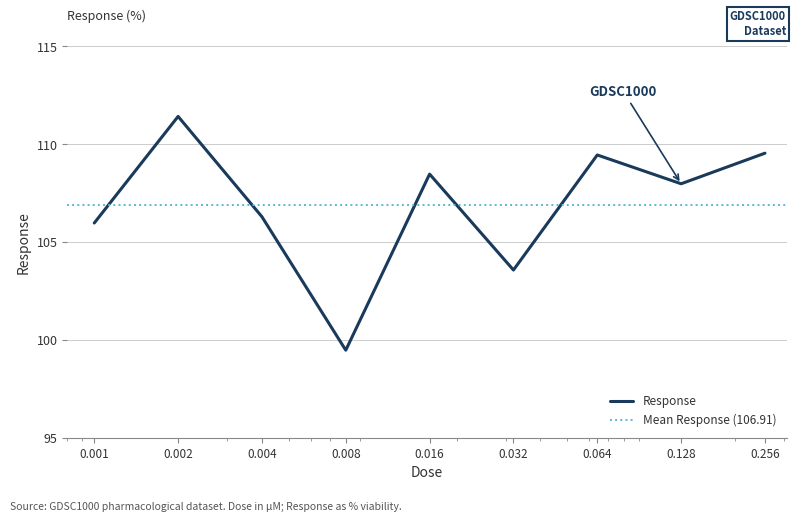

Rank the categories by value from highest to lowest.

0.002, 0.256, 0.064, 0.016, 0.128, 0.004, 0.001, 0.032, 0.008